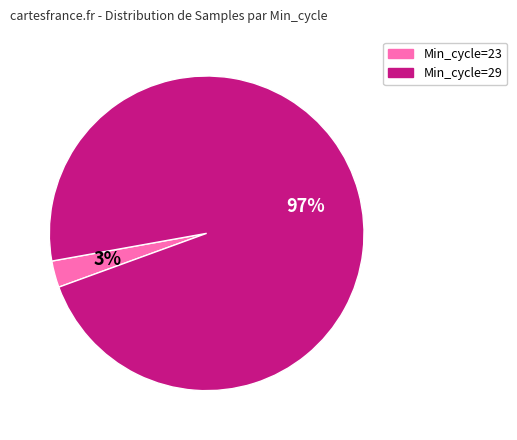

How many slices are in this pie chart?

2